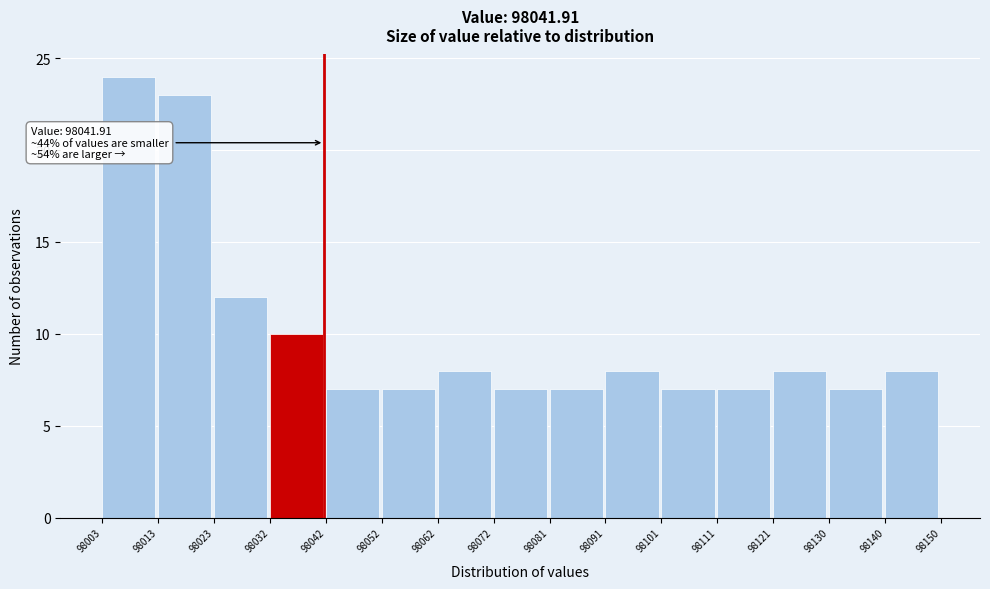

Which range on the x-axis has the tallest bar?

98003 to 98013